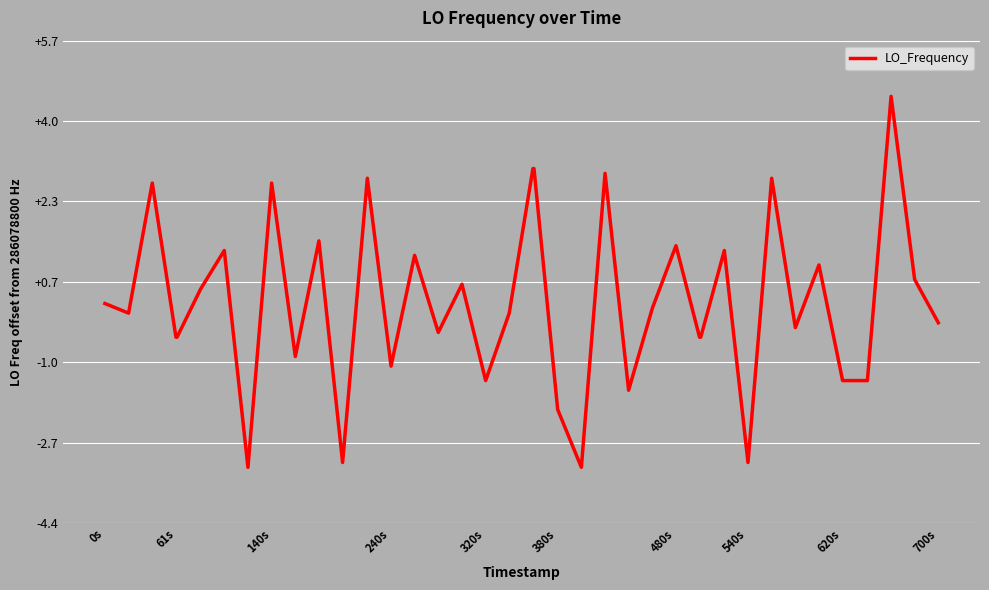

What is the smallest value displayed?

-3.2